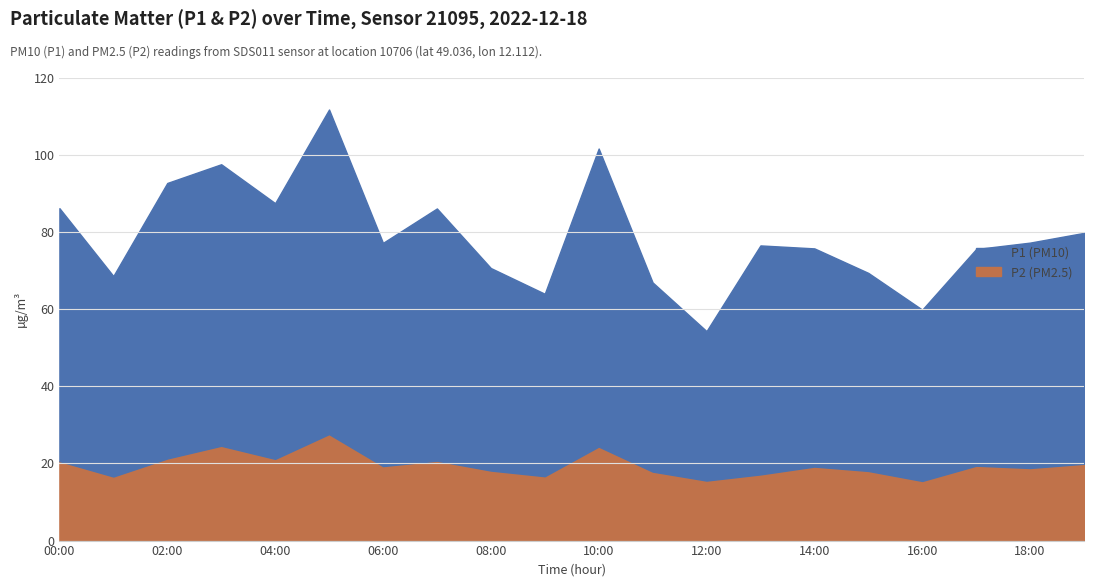

The P2 series shows 27.6 at 05:00. True or false?

True